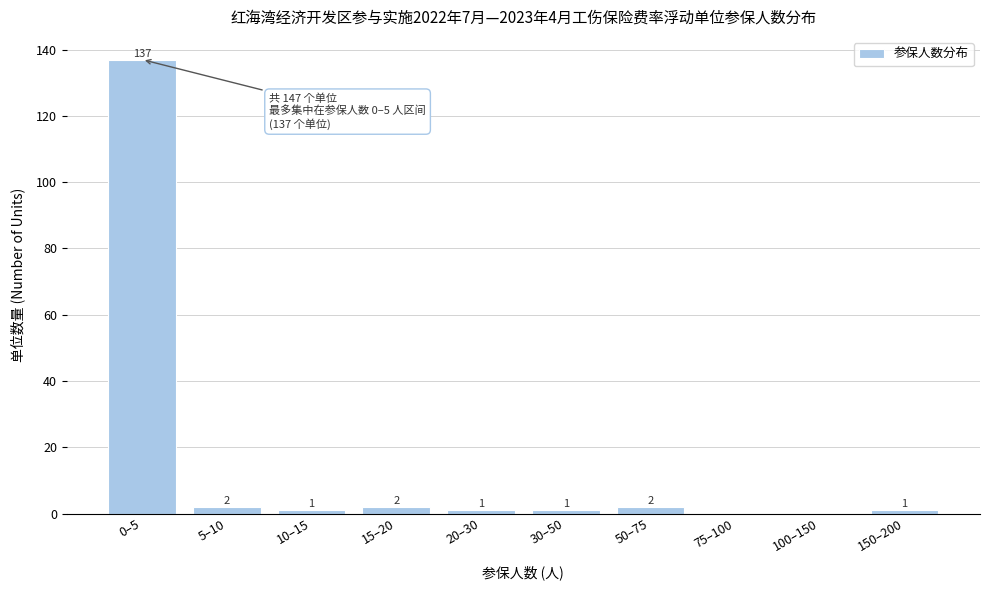

Reading left to right, what are all the values shown in this chart?

0–5=137	5–10=2	10–15=1	15–20=2	20–30=1	30–50=1	50–75=2	75–100=0	100–150=0	150–200=1